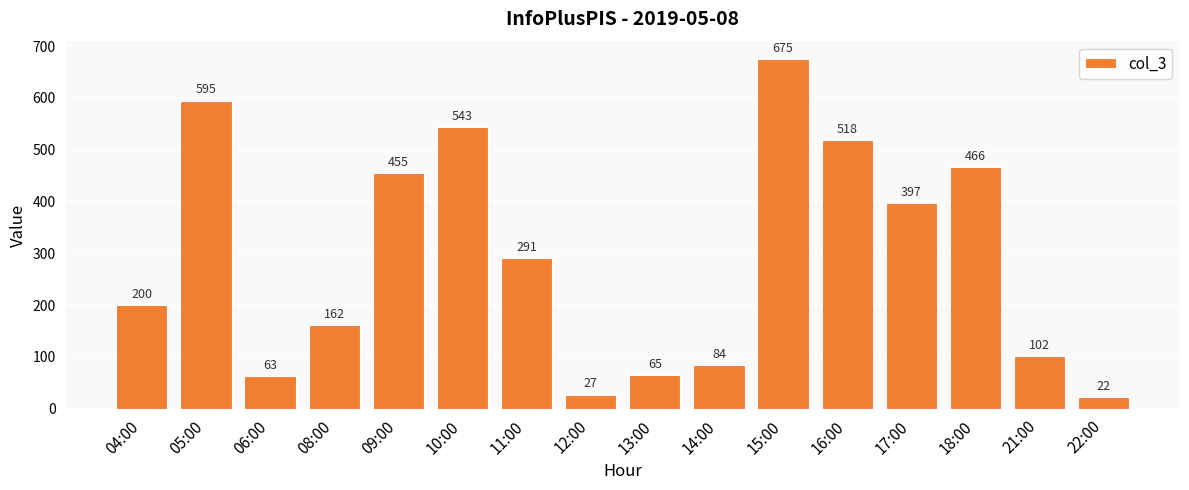

Where is the data nearest to the value 348?

17:00